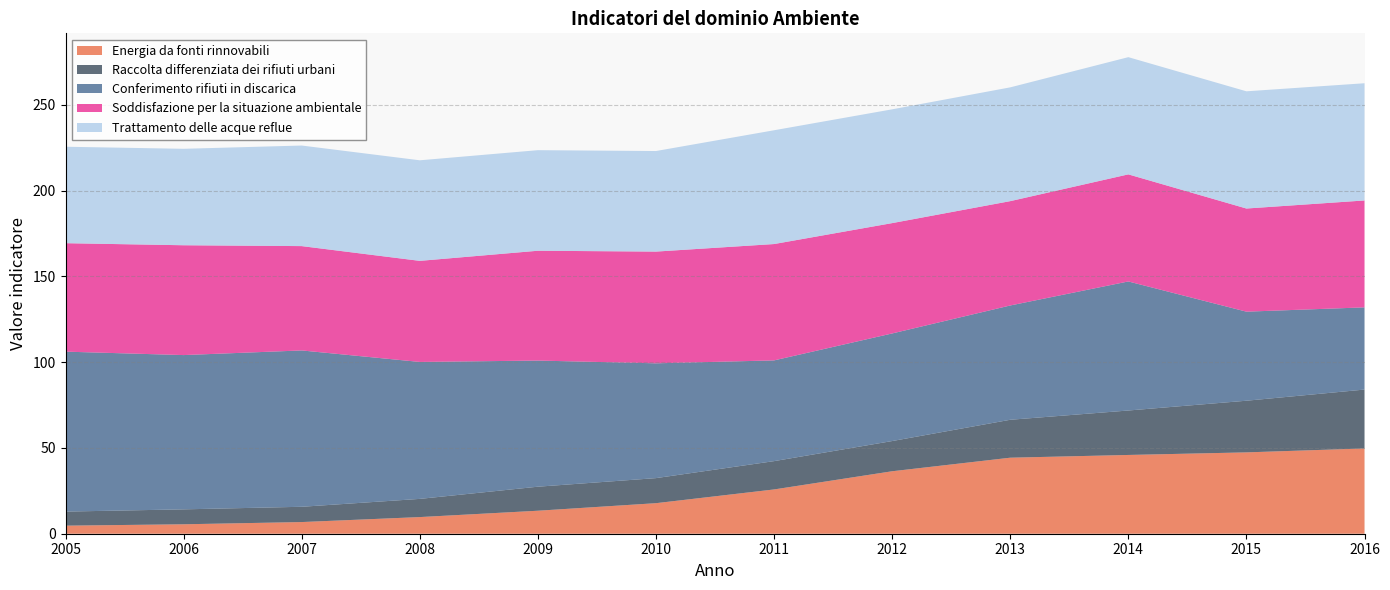

Reading left to right, transcribe all the data shown in this chart.

Energia da fonti rinnovabili: 2005=4.7	2006=5.5	2007=6.8	2008=9.7	2009=13.4	2010=17.8	2011=25.8	2012=36.4	2013=44.3	2014=45.9	2015=47.4	2016=49.7
Raccolta differenziata dei rifiuti urbani: 2005=8.2	2006=8.7	2007=8.9	2008=10.6	2009=14.0	2010=14.6	2011=16.5	2012=17.6	2013=22.1	2014=25.9	2015=30.1	2016=34.3
Conferimento rifiuti in discarica: 2005=93.2	2006=89.9	2007=91.1	2008=79.8	2009=73.5	2010=66.9	2011=58.7	2012=62.7	2013=66.6	2014=75.2	2015=51.9	2016=47.9
Soddisfazione per la situazione ambientale: 2005=63.2	2006=64.0	2007=60.8	2008=58.9	2009=64.0	2010=65.1	2011=67.8	2012=64.3	2013=60.8	2014=62.4	2015=60.1	2016=62.3
Trattamento delle acque reflue: 2005=56.2	2006=56.2	2007=58.6	2008=58.6	2009=58.6	2010=58.6	2011=66.3	2012=66.3	2013=66.3	2014=68.3	2015=68.3	2016=68.3